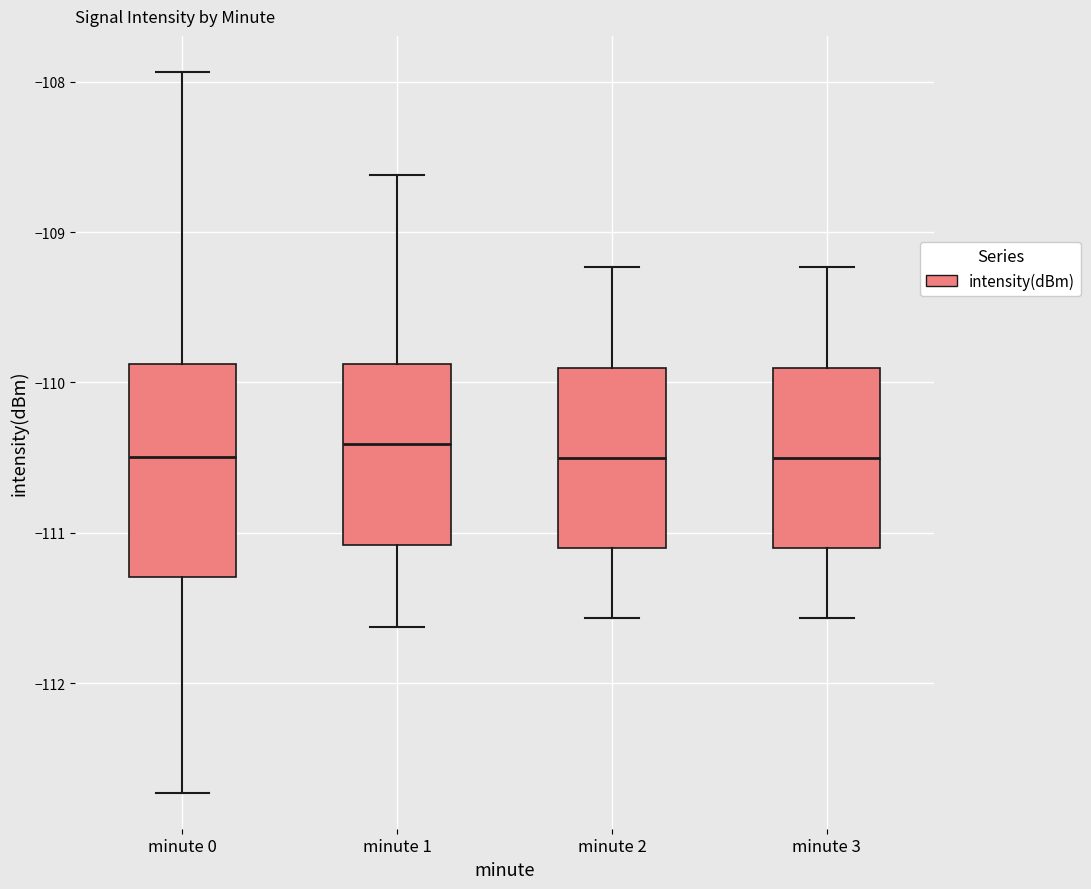

Where is the lower edge of the box for minute 1 on the y-axis? The values are not printed on the chart, so give them approximately, as read against the axis.

-111.1